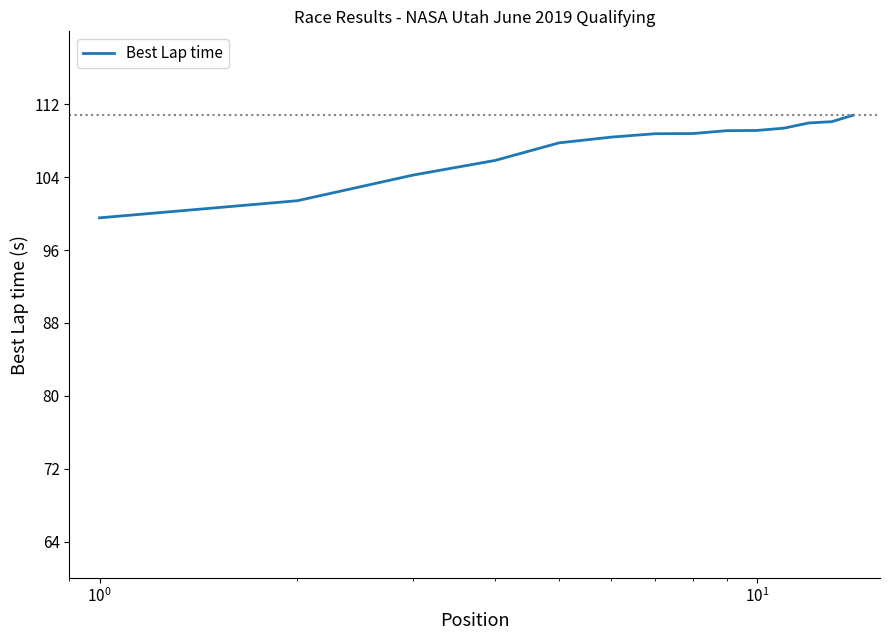

What is the smallest value displayed?

99.5